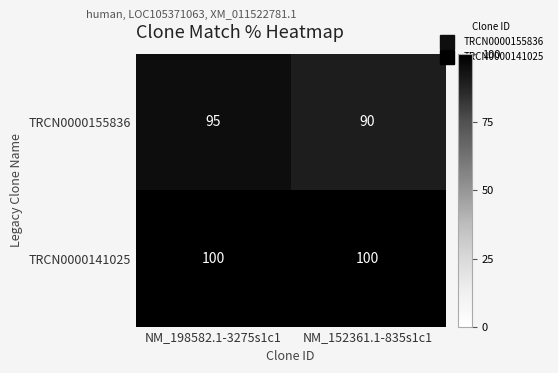

Reading left to right, what are all the values shown in this chart?

TRCN0000155836: NM_198582.1-3275s1c1=95	NM_152361.1-835s1c1=90
TRCN0000141025: NM_198582.1-3275s1c1=100	NM_152361.1-835s1c1=100